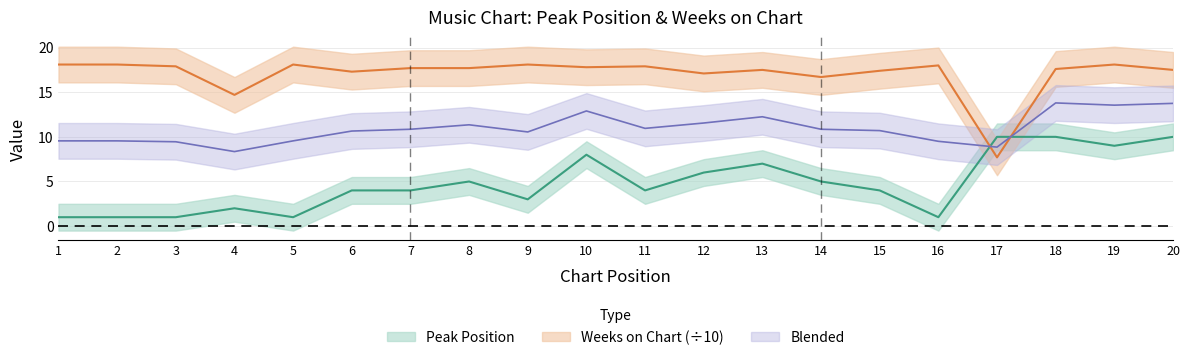

The Weeks on Chart series shows 18.1 at 1. True or false?

True